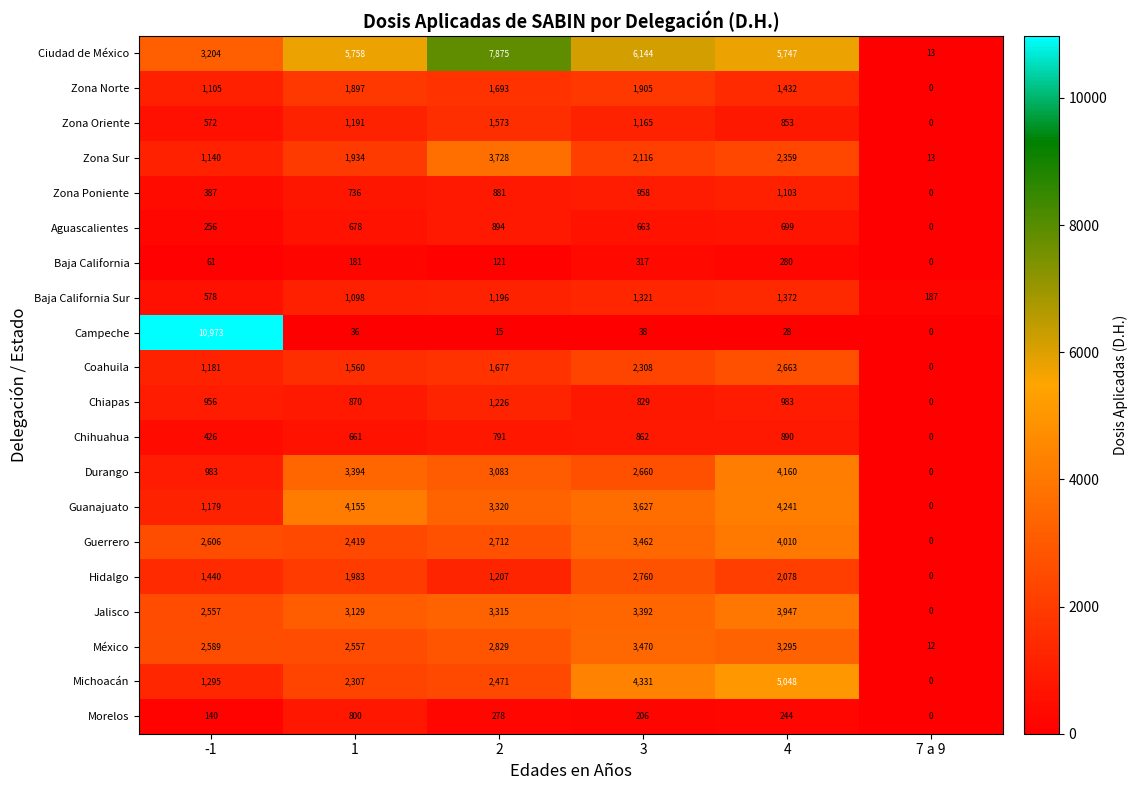

The Zona Poniente series shows 881 at 2. True or false?

True